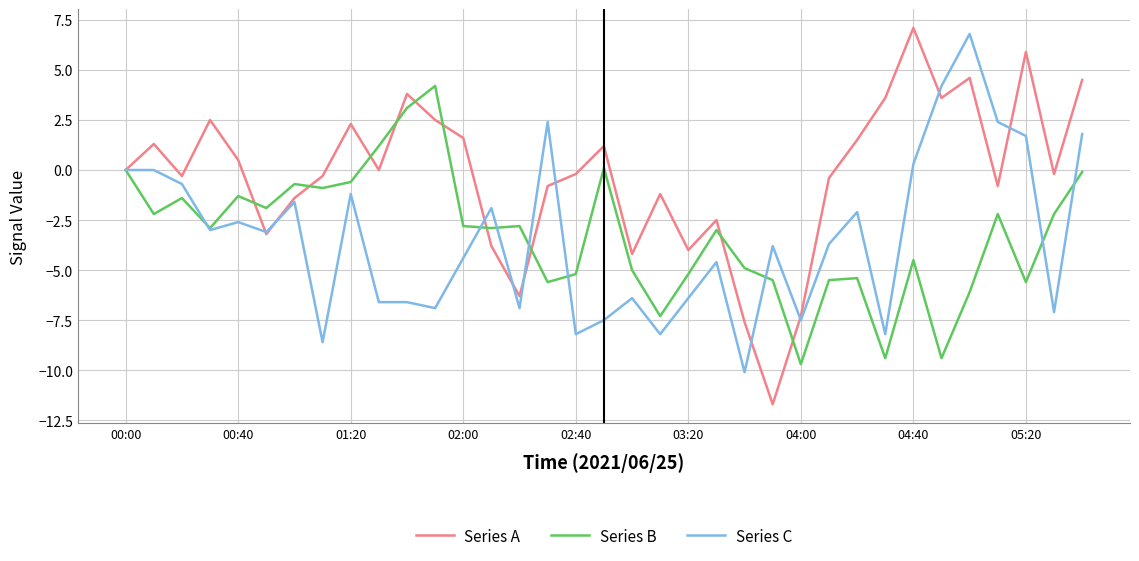

What is the maximum value for Series A?

7.1